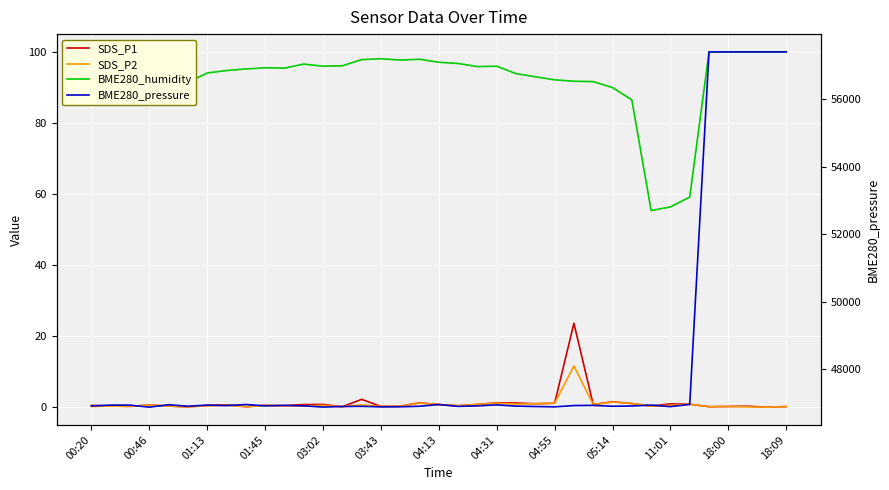

Reading left to right, what are all the values shown in this chart?

SDS_P1: 0.5	0.3	0.2	0.6	0.3	0.1	0.5	0.7	0.1	0.5	0.4	0.7	0.8	0.1	2.2	0.2	0.3	1.2	0.7	0.4	0.8	1.2	1.2	1.0	1.1	23.6	0.7	1.5	1.0	0.3	0.9	0.8	0.1	0.2	0.3	0.0	0.2
SDS_P2: 0.2	0.3	0.2	0.6	0.3	0.1	0.4	0.5	0.1	0.5	0.4	0.3	0.5	0.1	0.7	0.2	0.3	1.1	0.7	0.4	0.8	1.1	0.9	1.0	1.1	11.6	0.7	1.4	1.0	0.3	0.5	0.8	0.1	0.2	0.1	0.0	0.2
BME280_humidity: 90.3	90.2	90.2	90.1	90.8	91.4	94.1	94.7	95.2	95.5	95.4	96.6	96.0	96.1	97.8	98.1	97.7	97.9	97.1	96.7	95.9	96.0	93.9	93.0	92.1	91.7	91.6	89.9	86.5	55.3	56.4	59.1	100.0	100.0	100.0	100.0	100.0
BME280_pressure: 46919.3	46944.3	46942.4	46882.9	46955.8	46909.8	46944.3	46928.9	46961.5	46923.2	46934.7	46921.2	46886.7	46902.1	46907.8	46892.5	46894.4	46909.8	46961.5	46905.9	46921.2	46952.0	46913.6	46902.1	46892.5	46930.8	46936.6	46909.8	46917.4	46944.3	46898.2	46965.4	57403.9	57403.9	57403.9	57403.9	57403.9